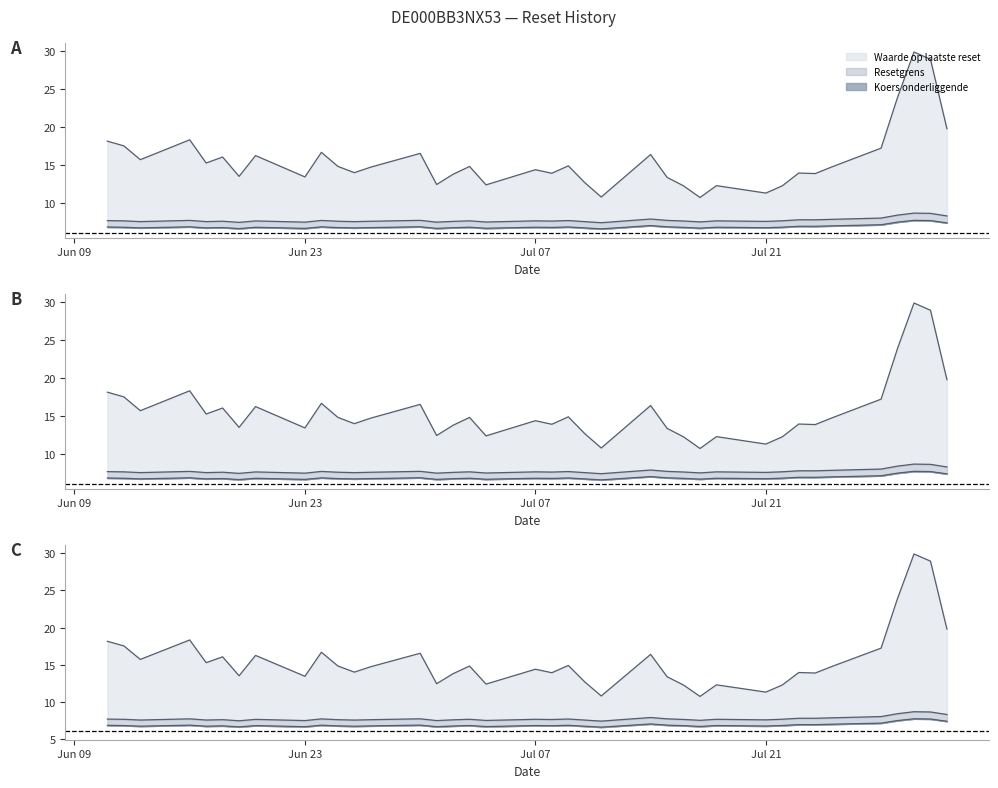

Is the value of Resetgrens at 2025-06-17 greater than the value of Waarde op laatste reset at 2025-07-03?

No